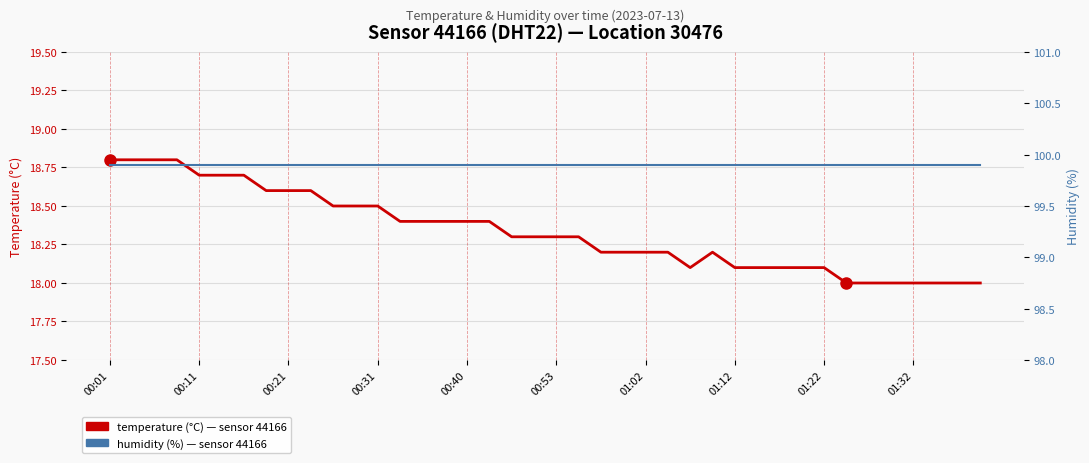

What are all the series names shown in the legend?

temperature, humidity